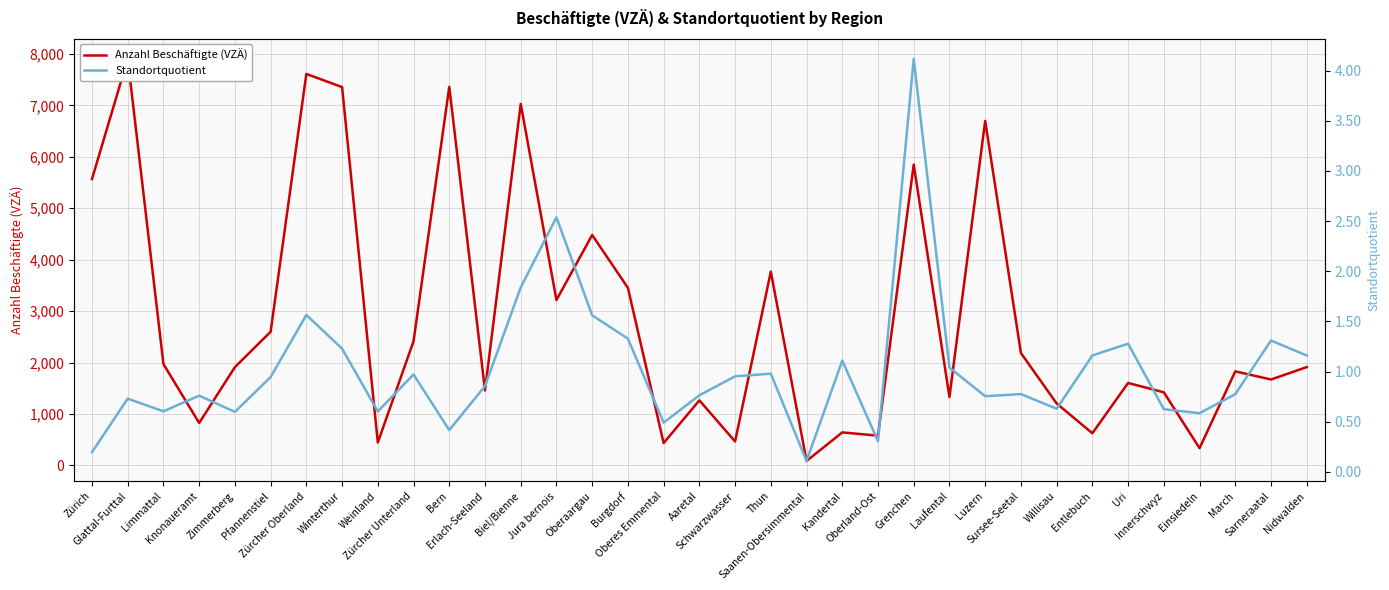

Reading left to right, what are all the values shown in this chart?

Anzahl Beschäftigte (VZÄ): 5567.7	7904.0	1971.5	825.8	1911.3	2599.0	7611.1	7355.4	445.4	2414.4	7360.8	1457.7	7028.9	3216.3	4480.3	3451.6	435.6	1265.3	466.5	3768.1	86.8	642.6	578.7	5849.8	1331.5	6698.0	2186.1	1205.0	626.0	1603.5	1422.3	335.7	1829.1	1670.7	1912.1
Standortquotient: 0.2	0.7	0.6	0.8	0.6	0.9	1.6	1.2	0.6	1.0	0.4	0.9	1.8	2.5	1.6	1.3	0.5	0.8	1.0	1.0	0.1	1.1	0.3	4.1	1.0	0.8	0.8	0.6	1.2	1.3	0.6	0.6	0.8	1.3	1.2